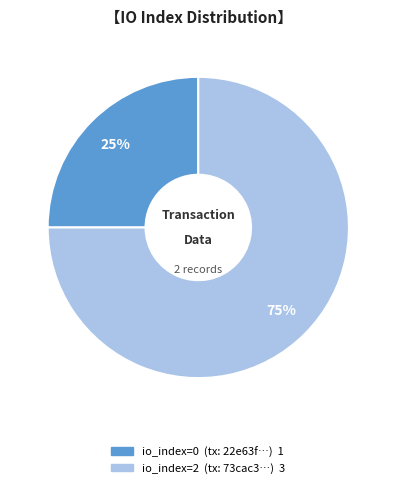

How many slices are in this pie chart?

2